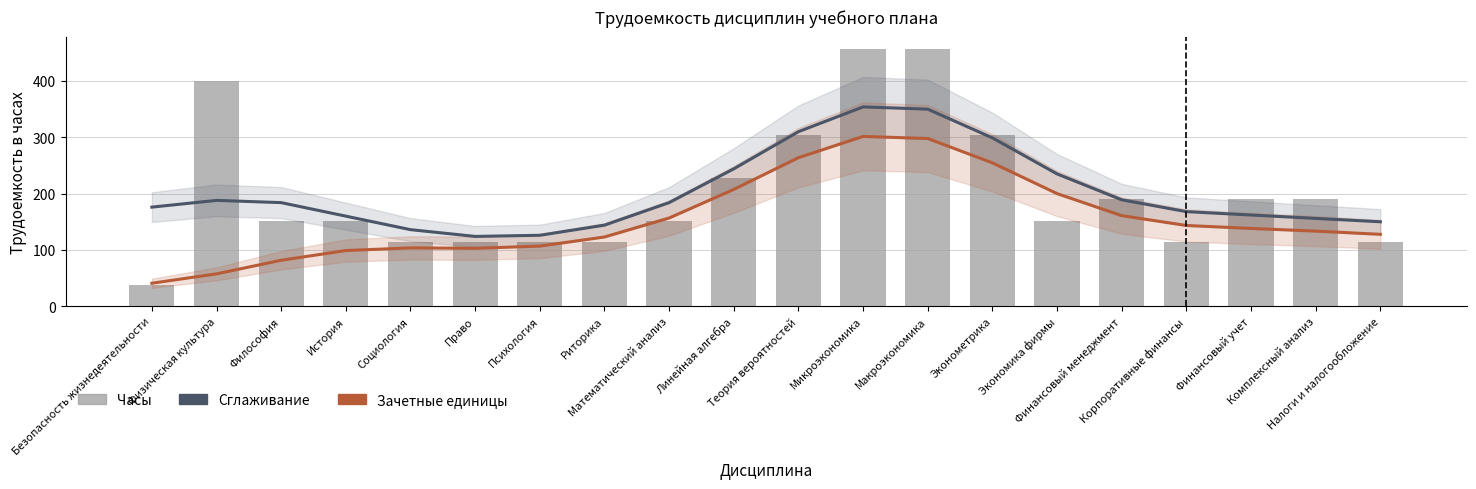

True or false: Сглаживание (часы) has a value of 217.4 at Комплексный анализ.

False